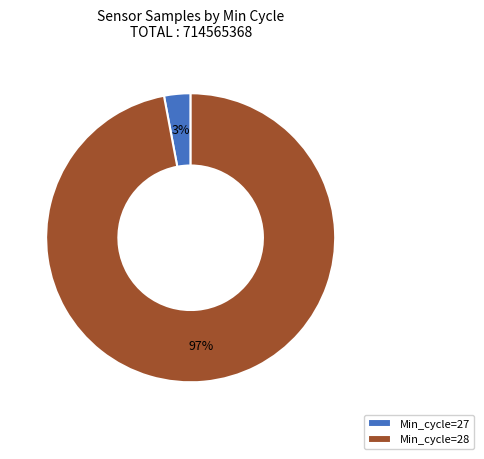

How many segments does this pie chart have?

2